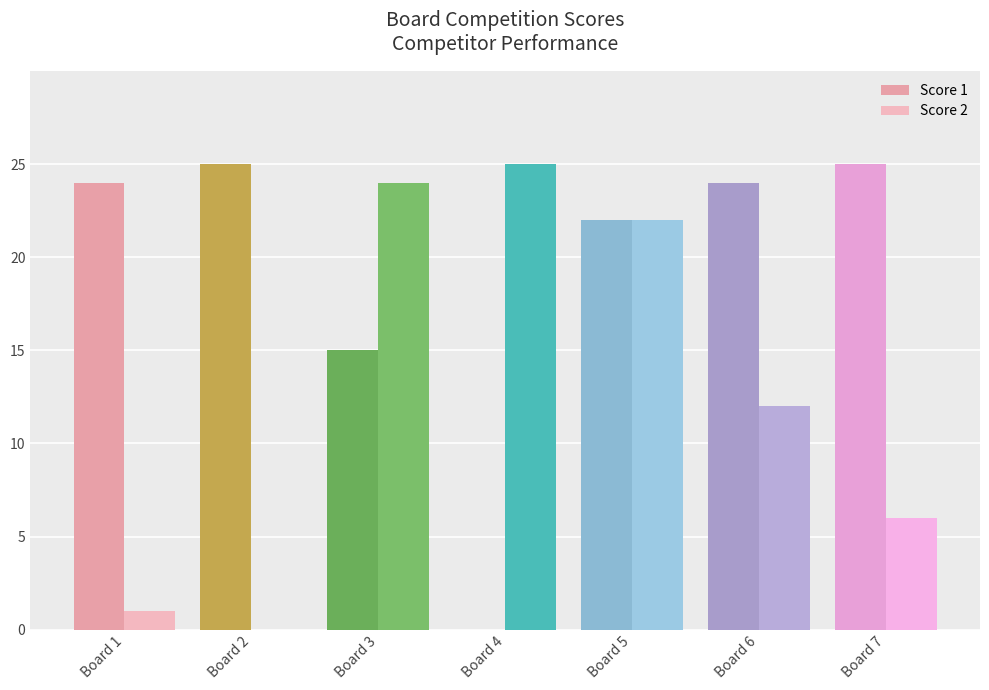

Rank the series by their maximum value, from highest to lowest.

Score 1, Score 2